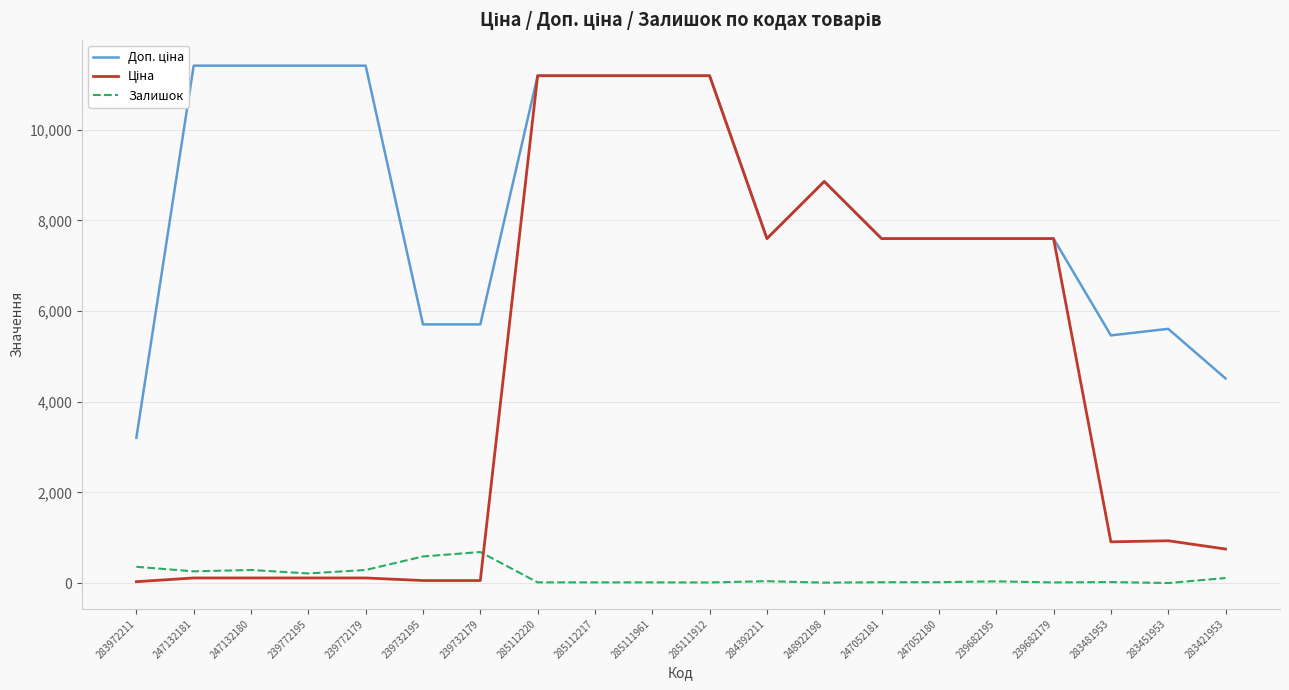

What is the spread (max minus min) of values at 239772179?

11295.9